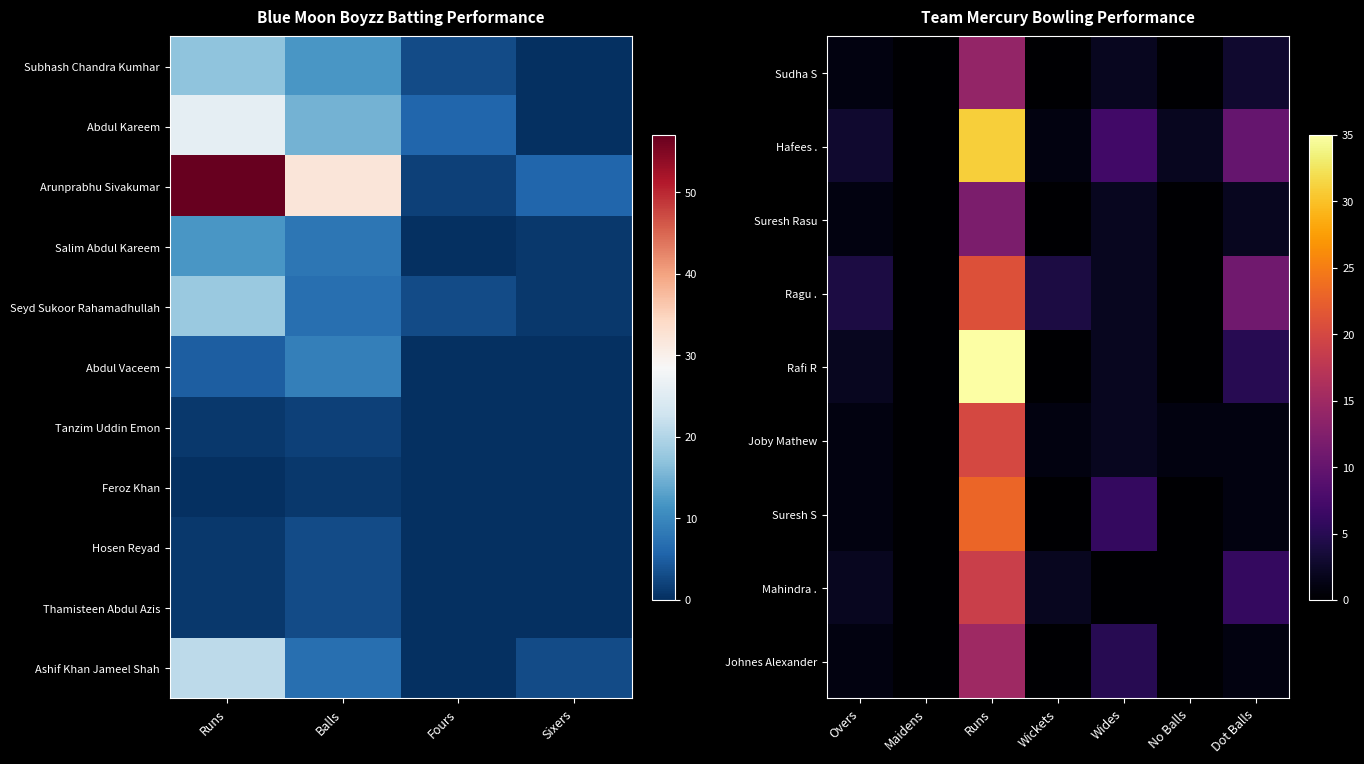

Between Runs and Sixers, which series saw the biggest shift?

Arunprabhu Sivakumar